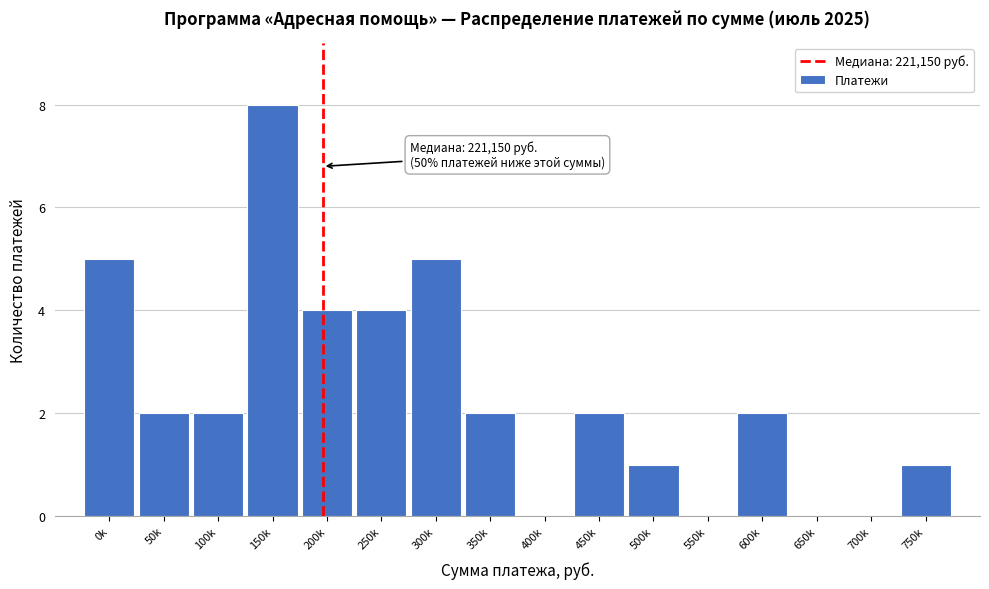

Reading left to right, extract all data points from this chart.

0k=5	50k=2	100k=2	150k=8	200k=4	250k=4	300k=5	350k=2	400k=0	450k=2	500k=1	550k=0	600k=2	650k=0	700k=0	750k=1